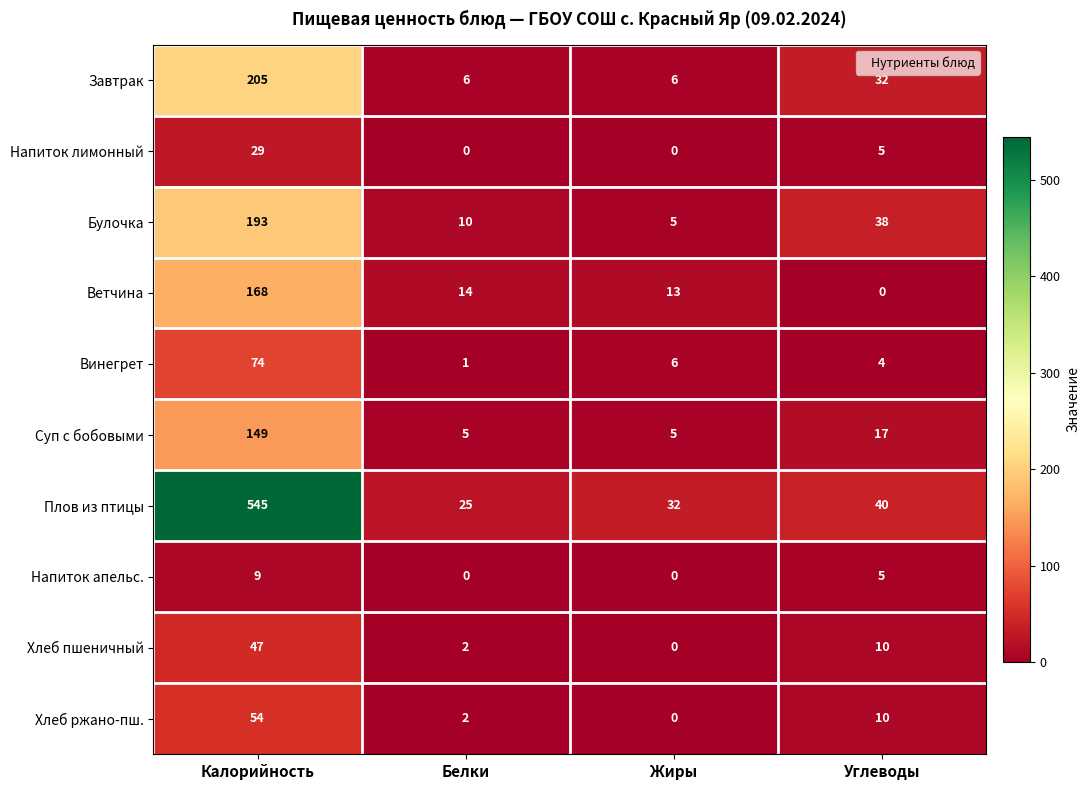

Which category has the lowest value in the Винегрет series?

Белки